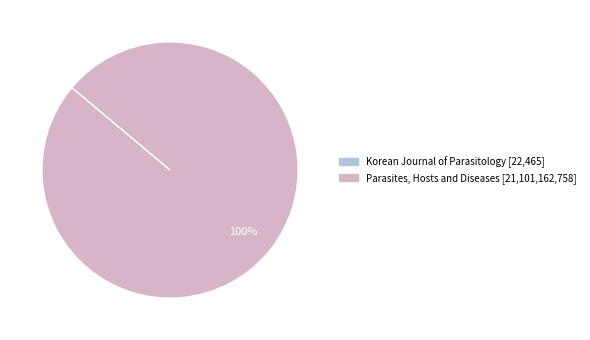

Does Parasites, Hosts and Diseases account for over 50% of the chart?

Yes